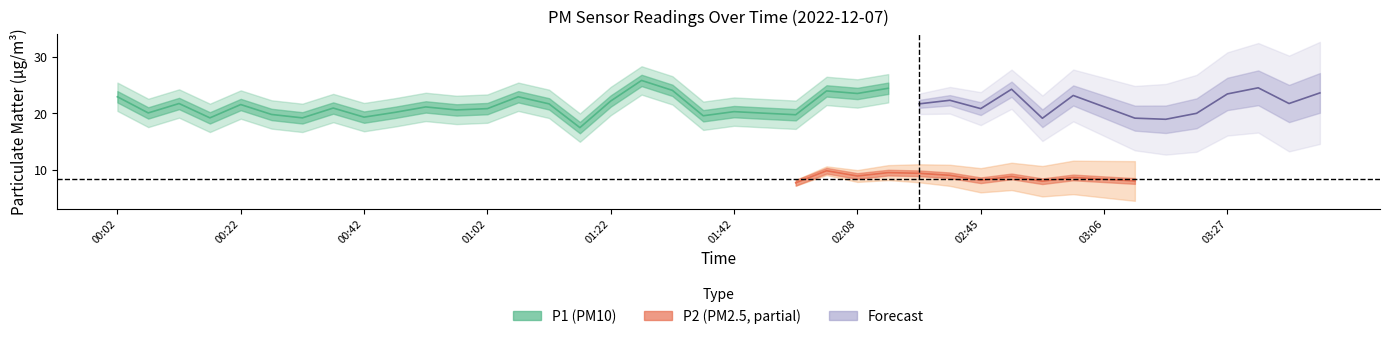

True or false: P1 and P2 cross at least once.

False